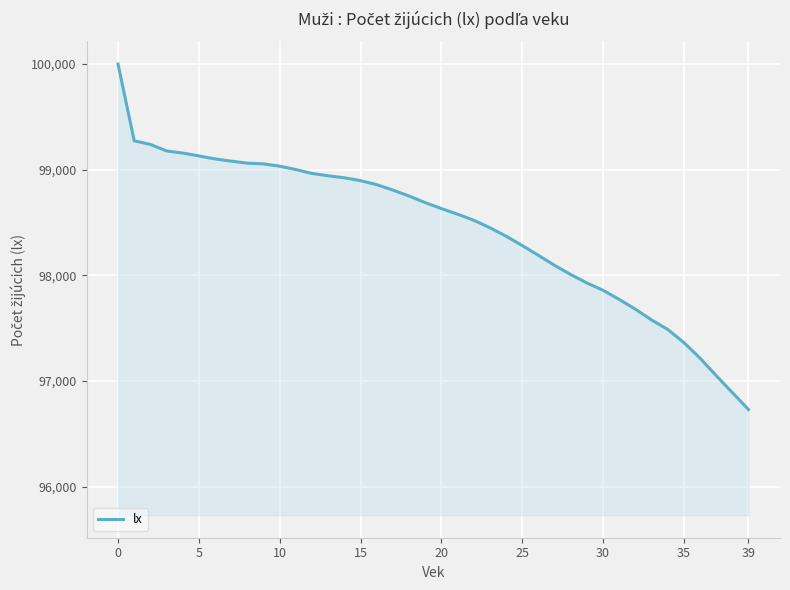

What is the smallest value displayed?

96729.9